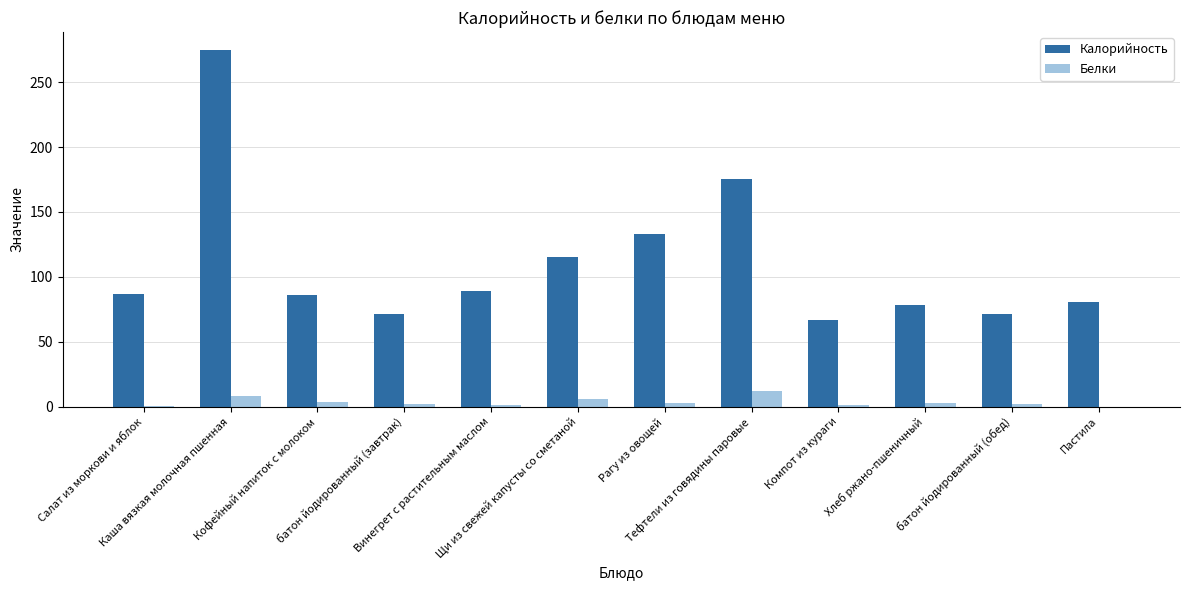

Which series has the largest total across all categories?

Калорийность